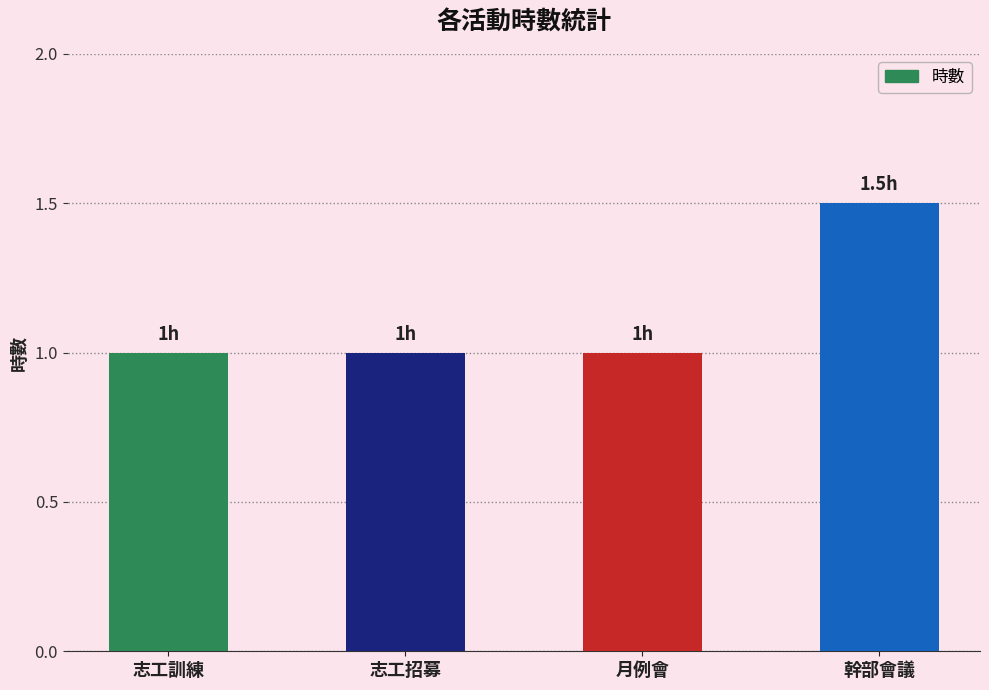

What is the sum of all values?

4.5